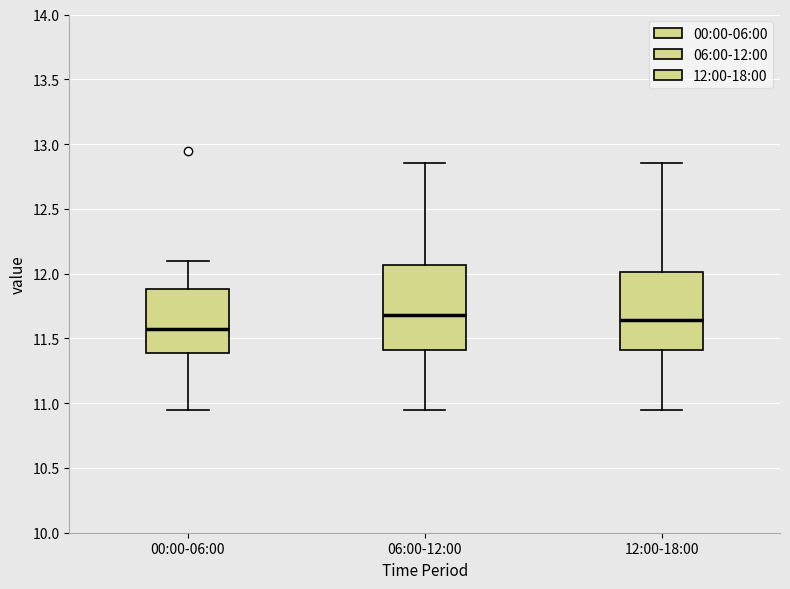

Reading left to right, transcribe this box plot: for each box, give where its median line is, the range the box spans, and where its two whiskers end, as read against the y-axis. The values are not printed on the chart, so give them approximately, as read against the axis.

00:00-06:00: median 11.60, box 11.40 to 11.90, whiskers 10.95 to 12.10
06:00-12:00: median 11.70, box 11.40 to 12.05, whiskers 10.95 to 12.85
12:00-18:00: median 11.65, box 11.40 to 12.00, whiskers 10.95 to 12.85